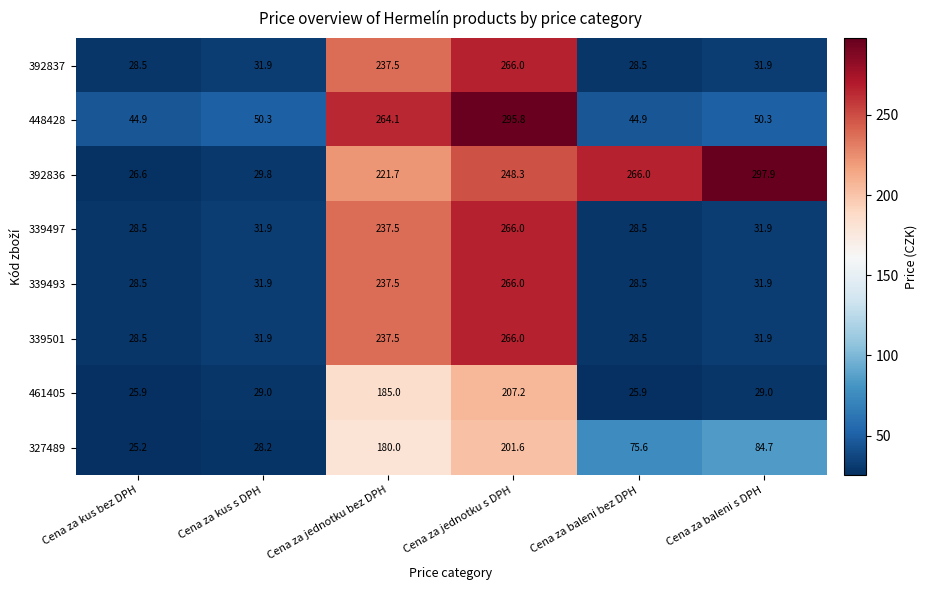

Is it true that 392836 equals 14.9 at Cena za kus s DPH?

False